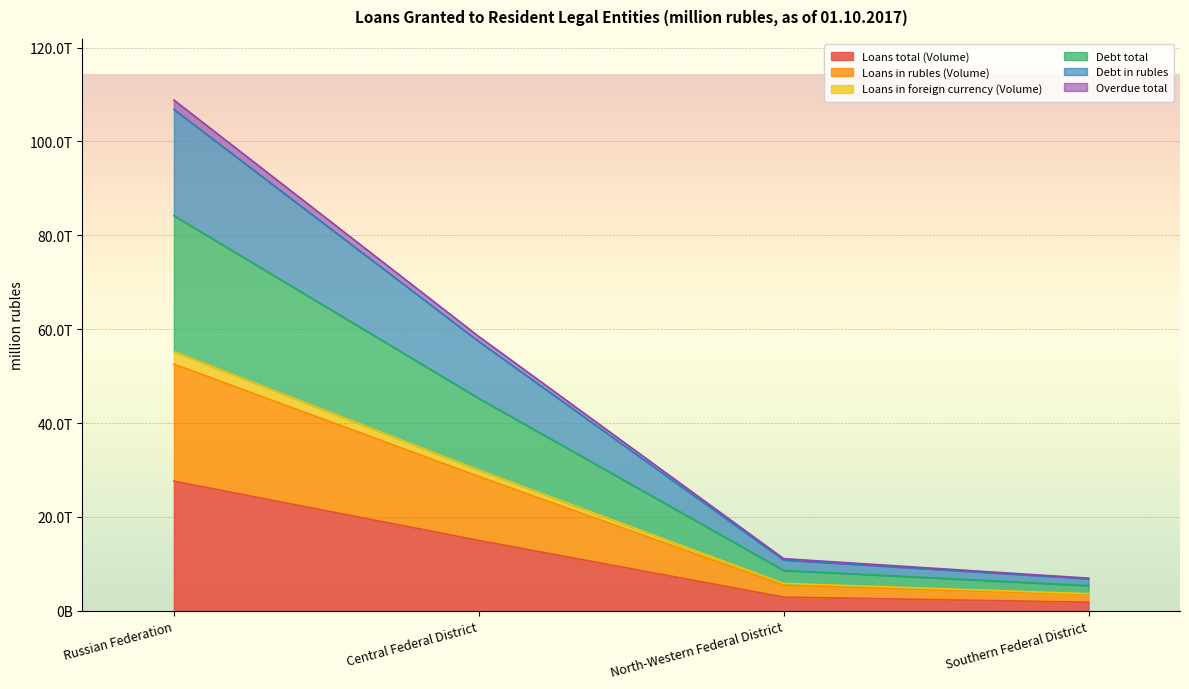

Where does the Debt in rubles series first go above 45270696?

Russian Federation